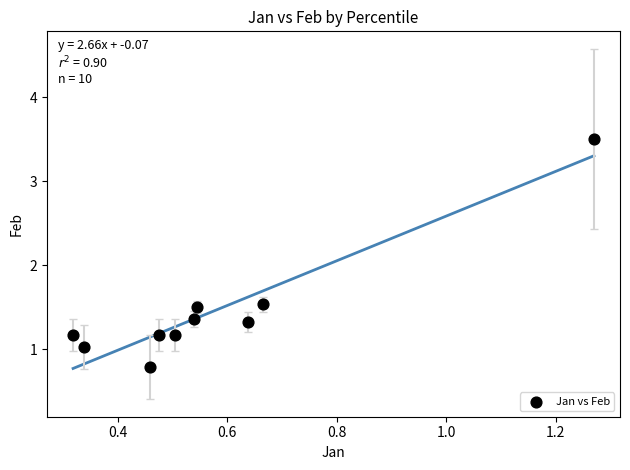

What is the average X value?

0.6